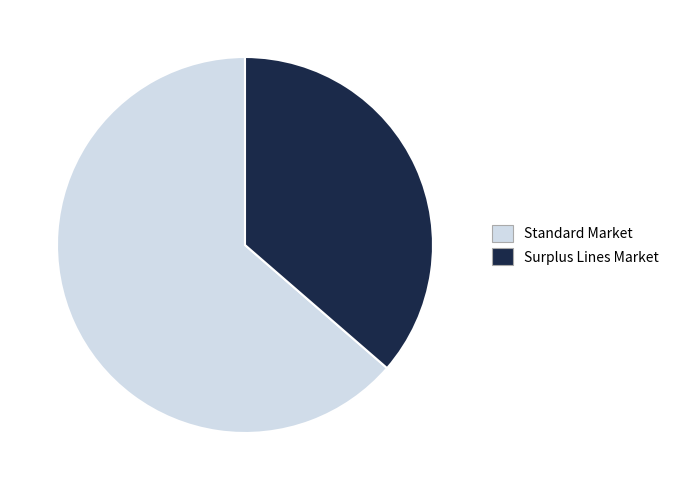

Approximately how many times larger is the value at Standard Market compared to Surplus Lines Market?

1.8